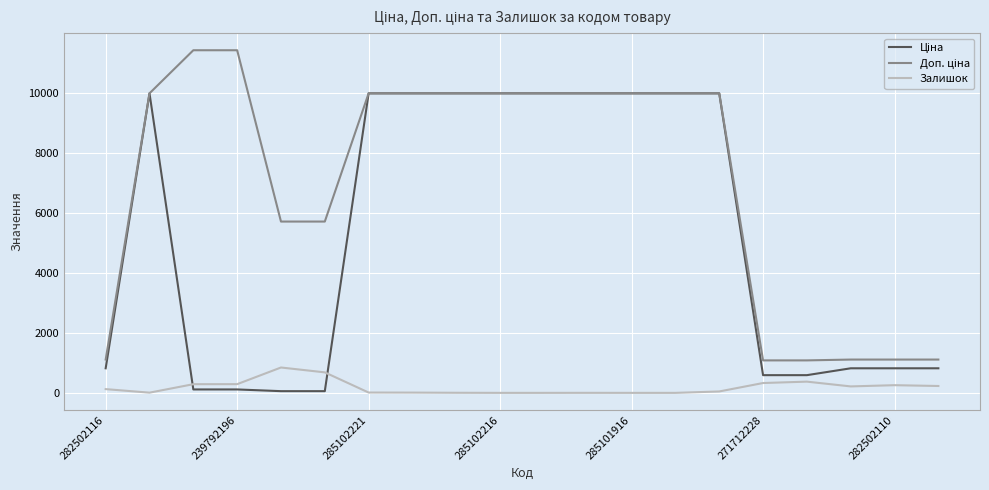

What is the maximum value for Залишок?

845.0